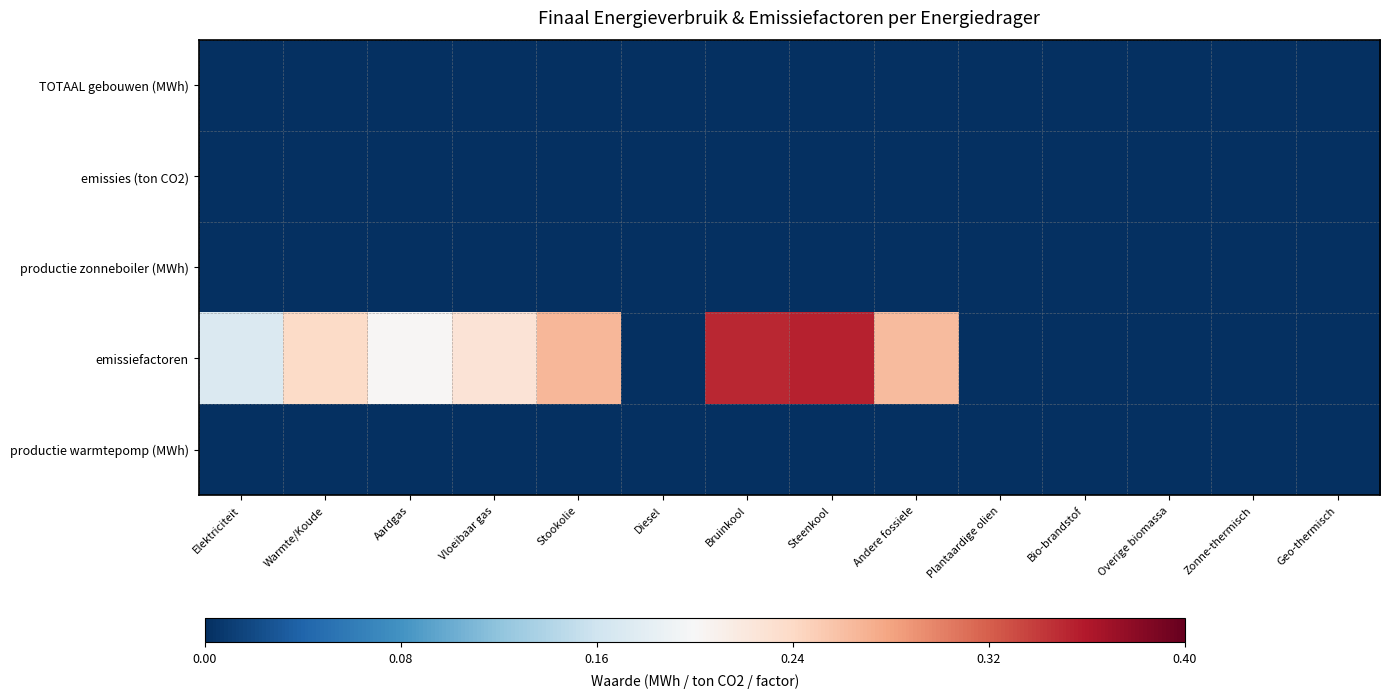

At how many categories does at least one series exceed 0?

8